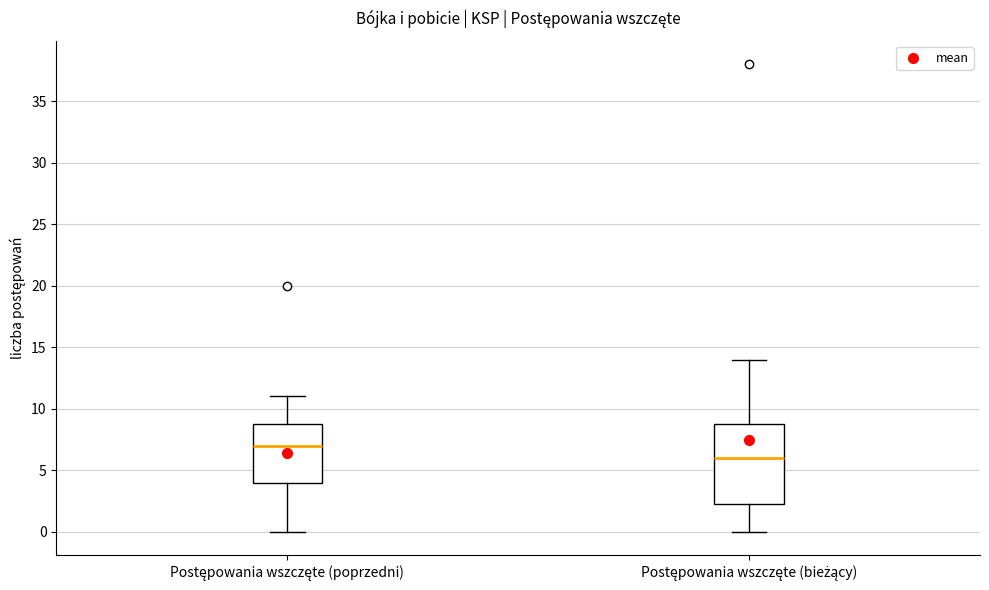

Which box has the highest median line?

Postępowania wszczęte (poprzedni)